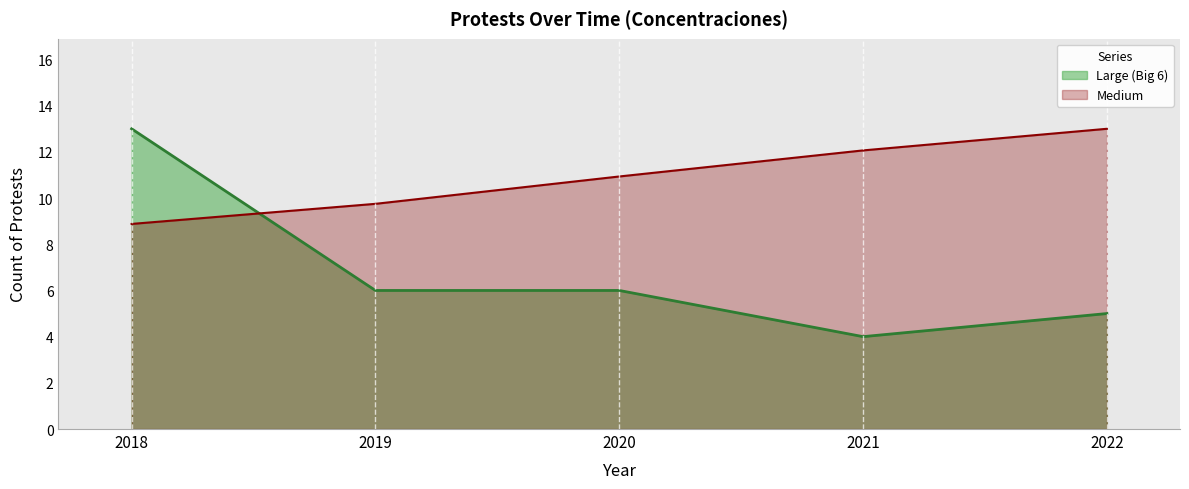

List the labels in order of Large (Big 6) value, largest first.

2018, 2019, 2020, 2022, 2021